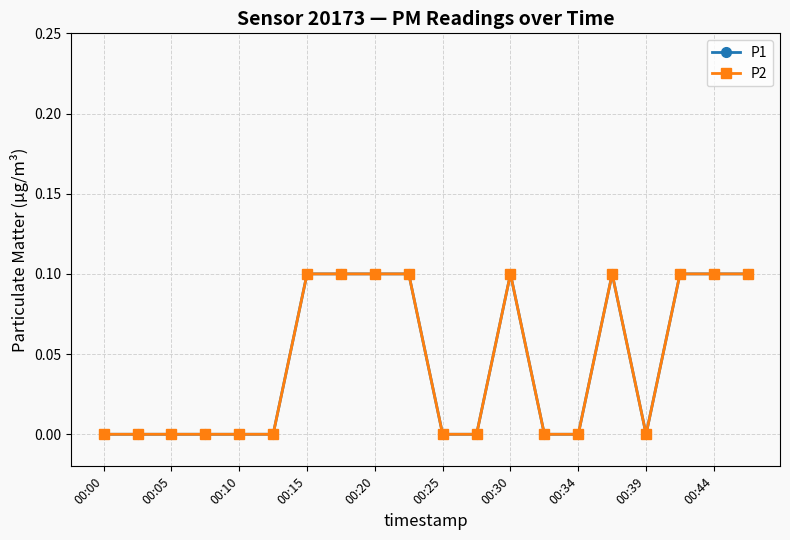

Count the P2 values in the range 0 to 1.

20